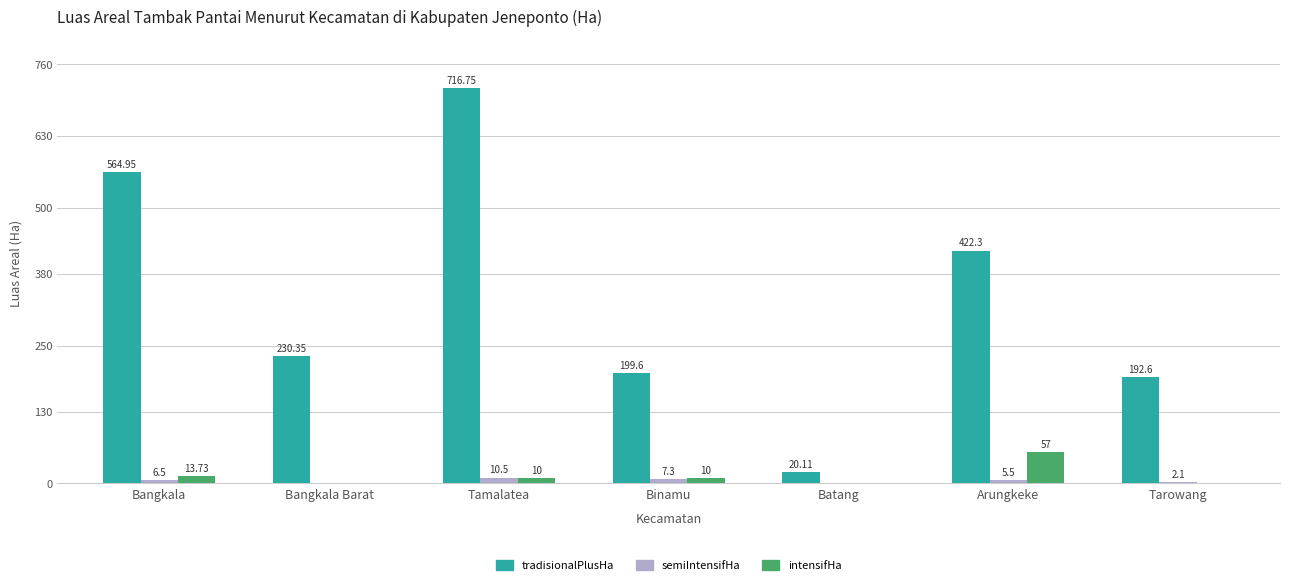

Does the chart contain stacked bars?

No